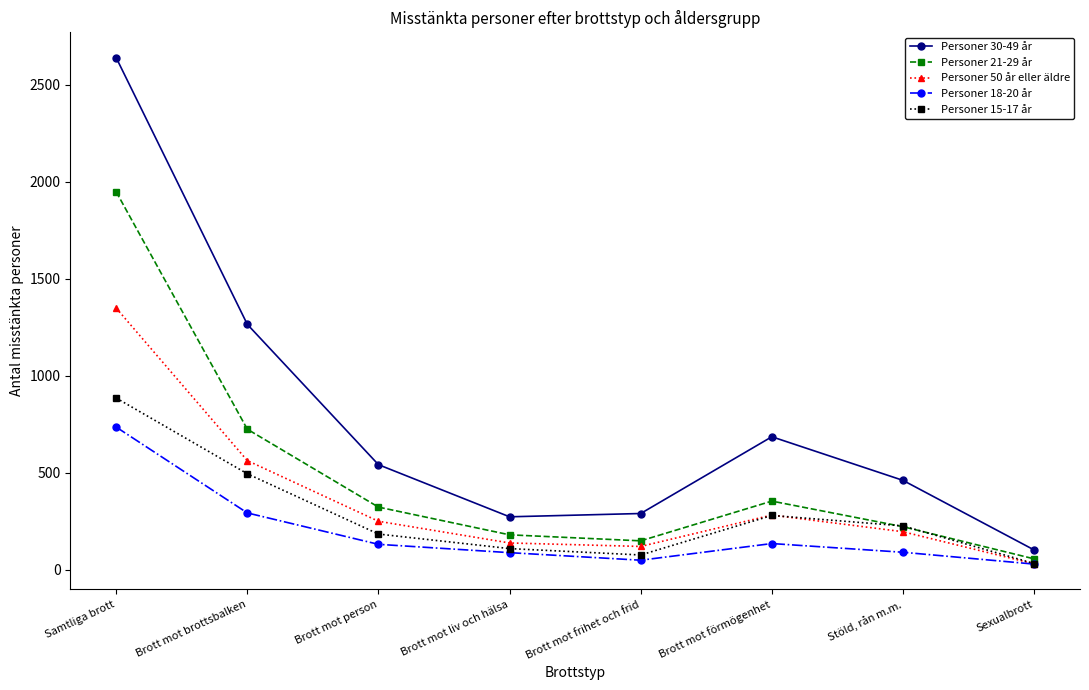

True or false: Personer 18-20 år has more than 2 interior local peaks.

False